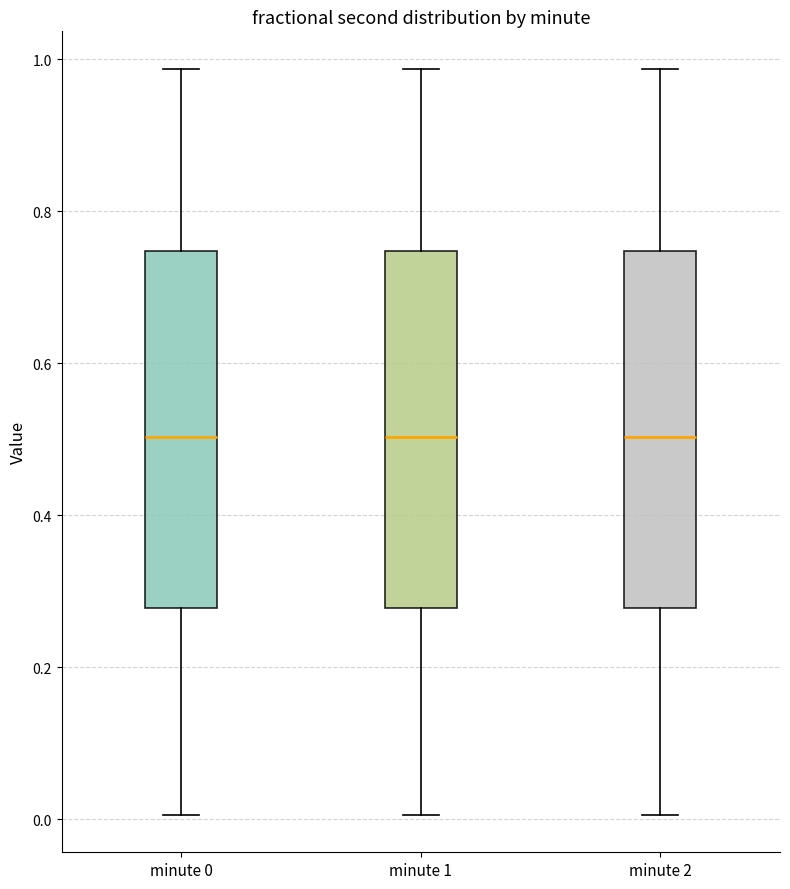

Where does the upper whisker of the box for minute 1 end on the y-axis? The values are not printed on the chart, so give them approximately, as read against the axis.

0.98